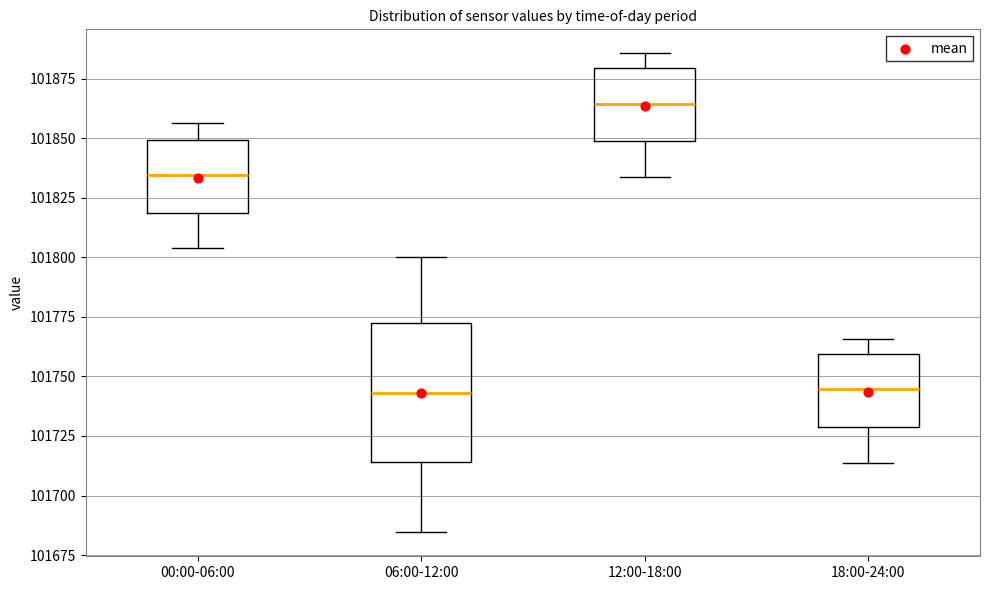

Which box is the tallest, from its lower edge to its upper edge?

06:00-12:00